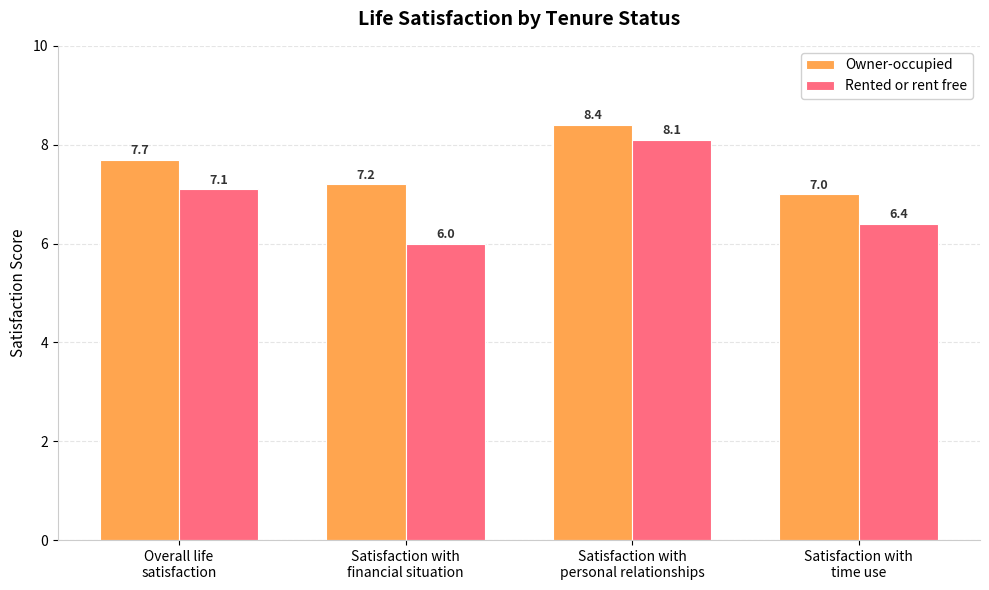

How many series are shown in this chart?

2